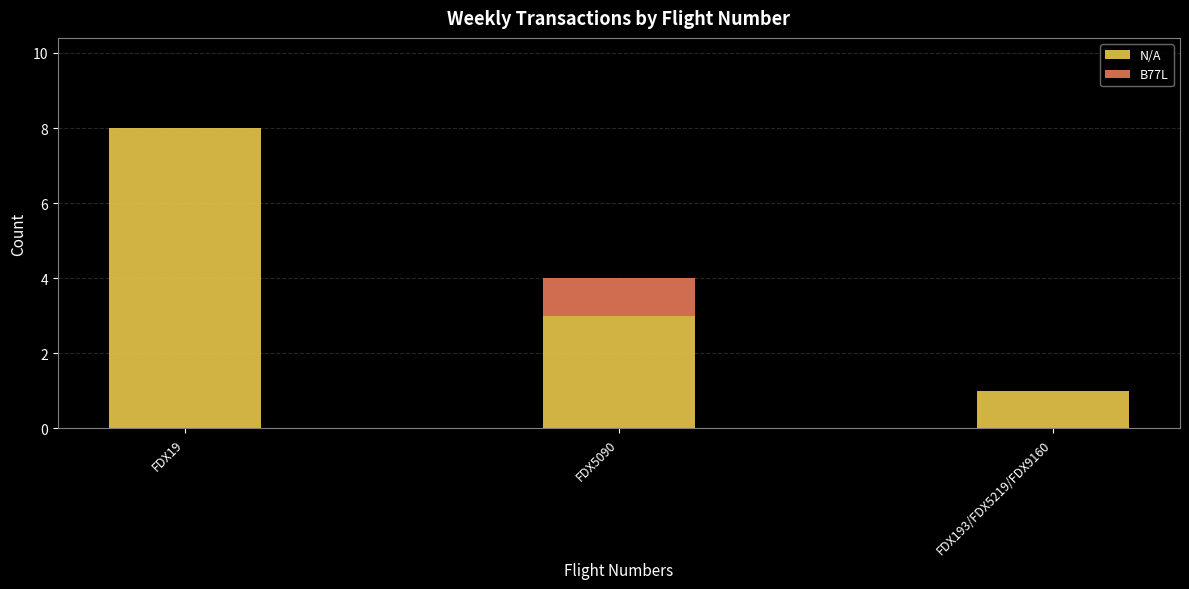

At which category is the sum across all series the highest?

FDX19